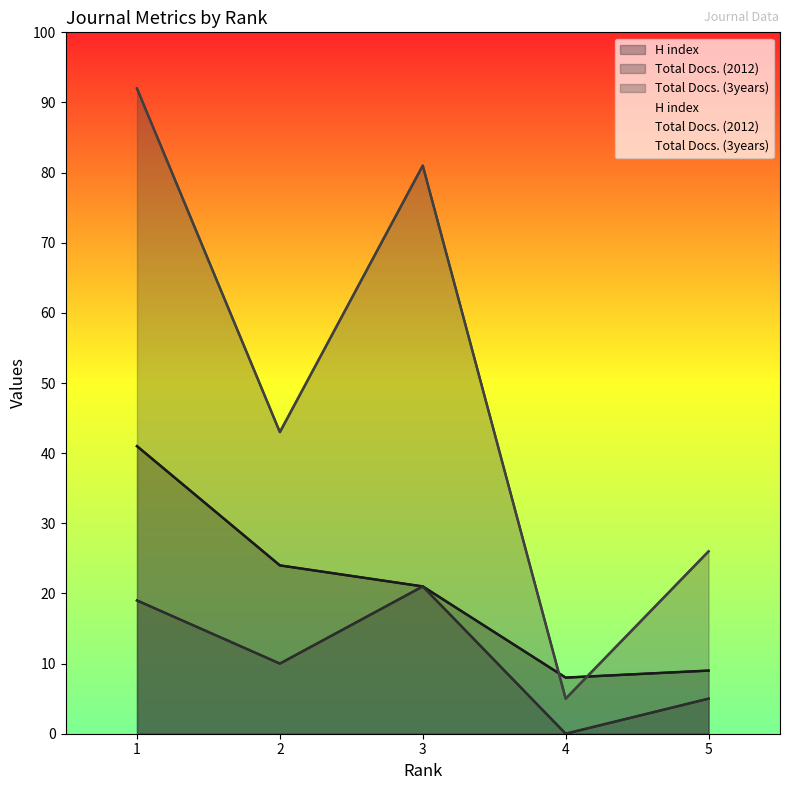

What are all the series names shown in the legend?

H index, Total Docs. (2012), Total Docs. (3years)